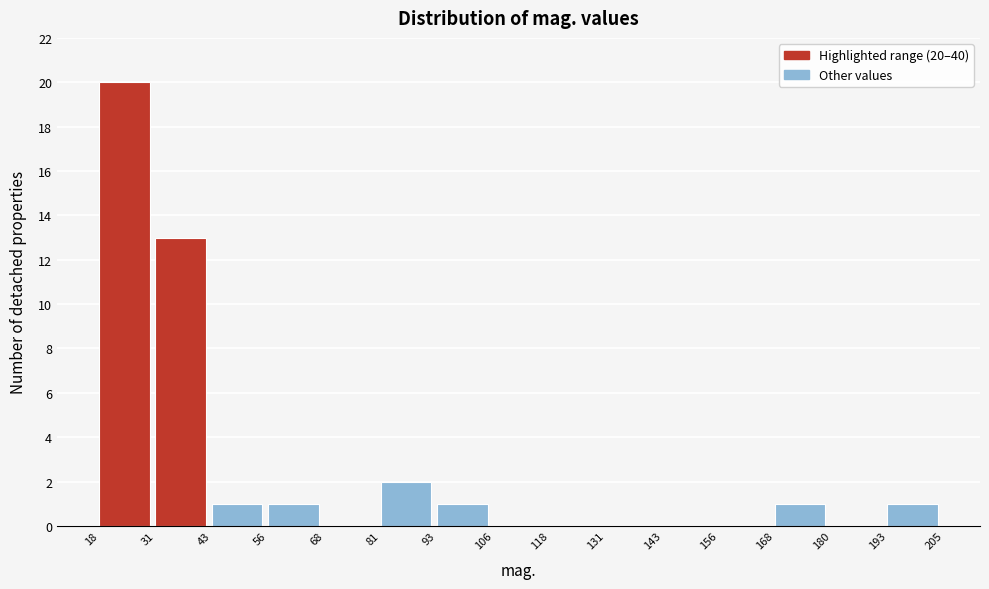

Over which range of the x-axis is the bar tallest?

18 to 31